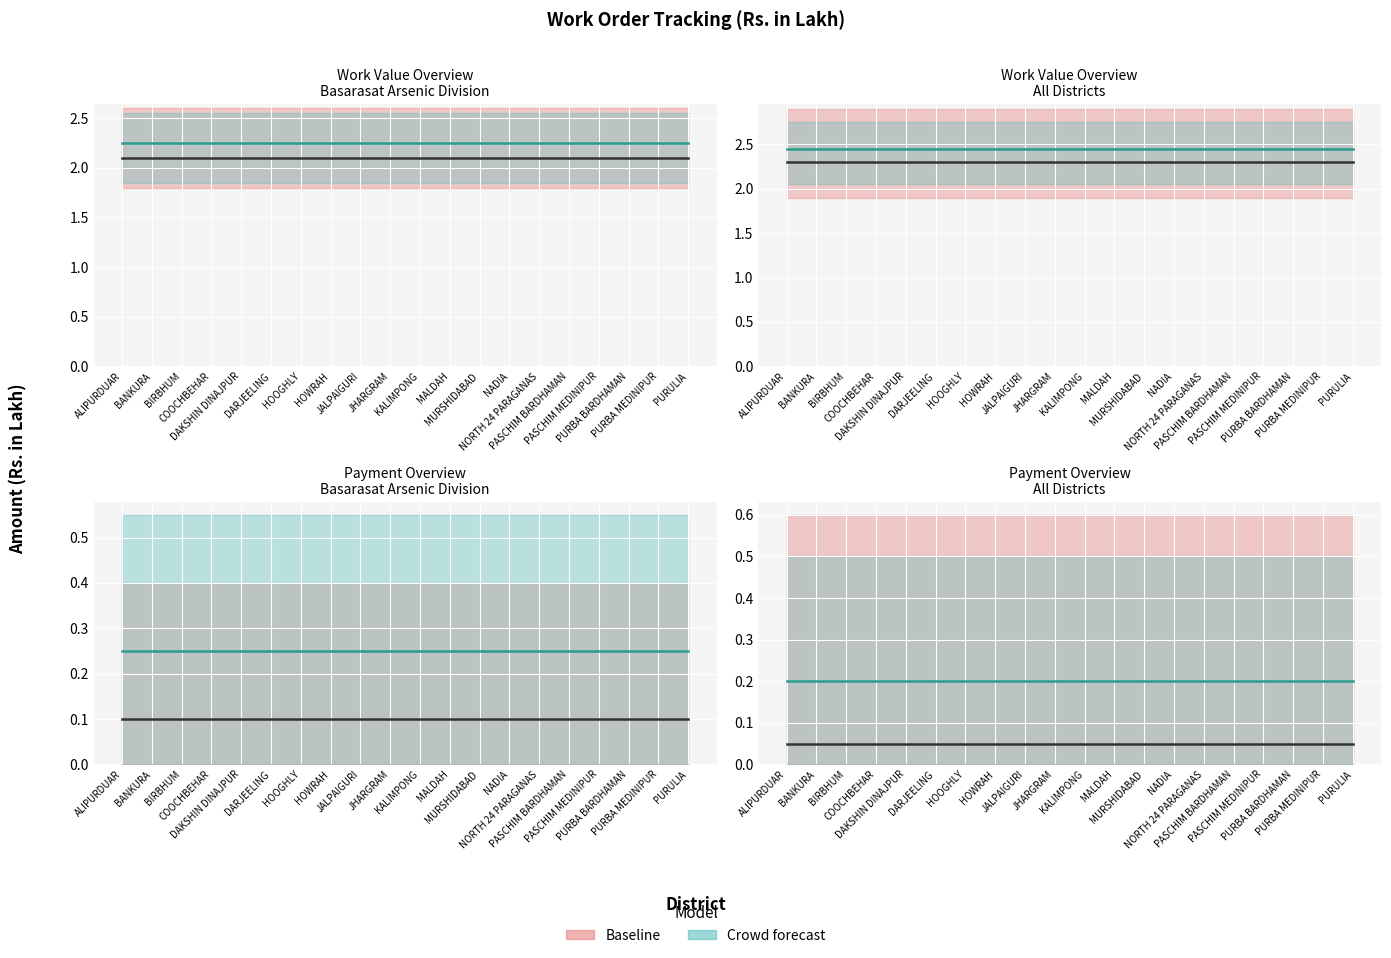

True or false: Work Value has more than 1 points higher than both neighbors.

False